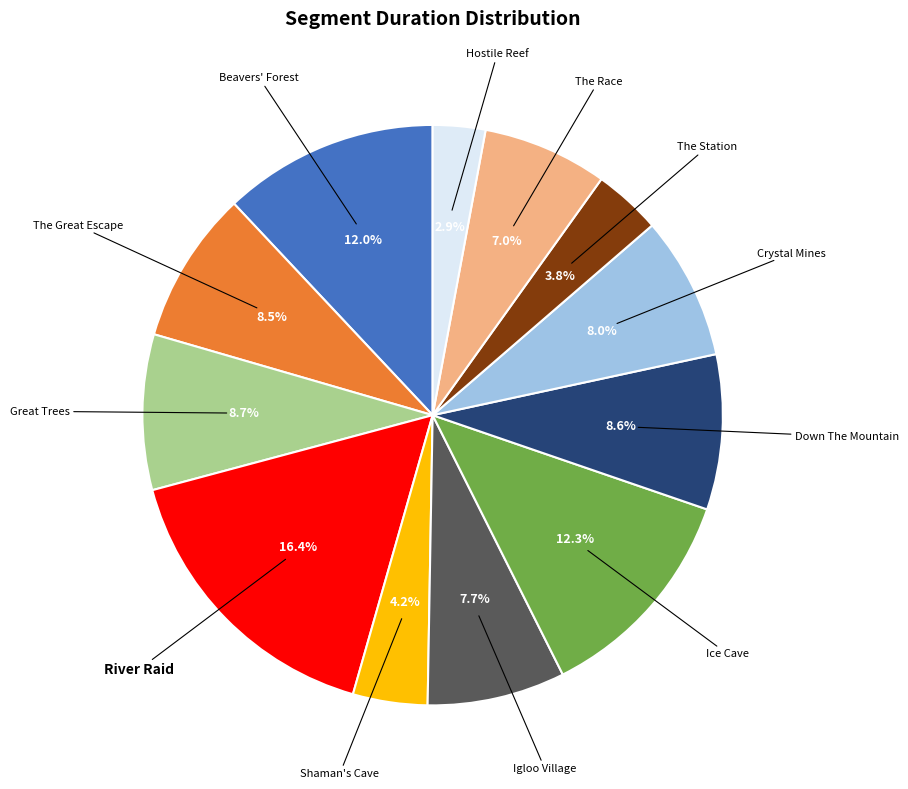

Is River Raid the majority of the pie?

No